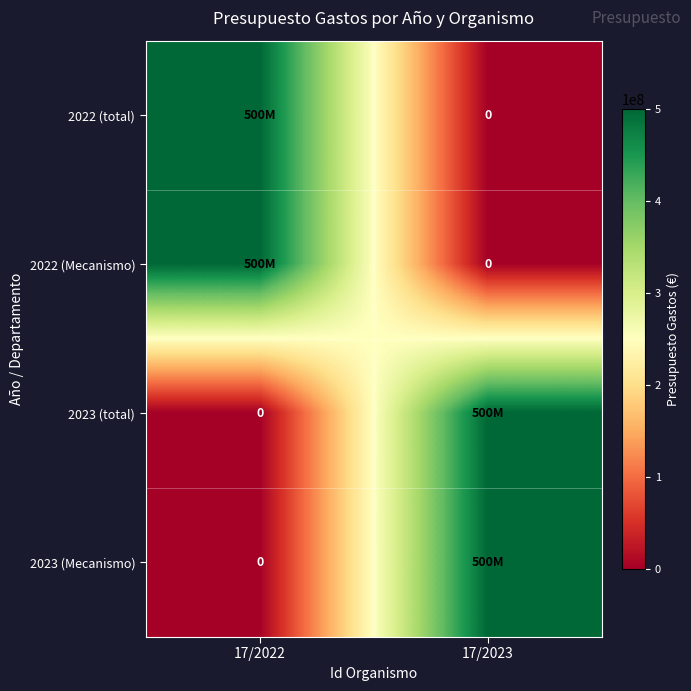

List the series in order of their peak value, highest first.

2022 (total), 2022 (Mecanismo), 2023 (total), 2023 (Mecanismo)